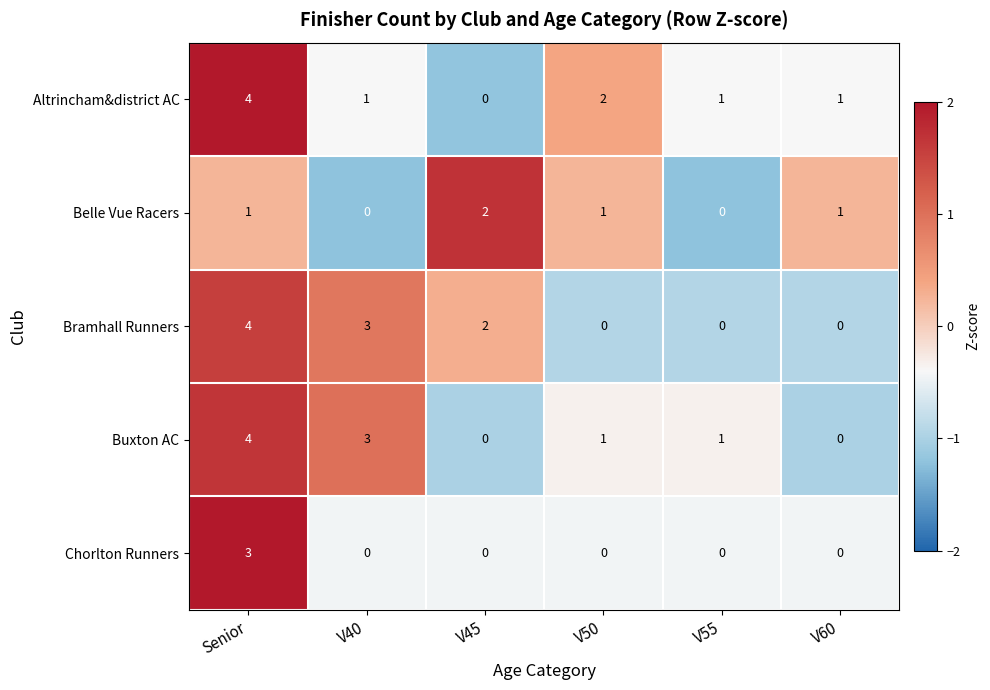

The Bramhall Runners series shows 1 at Senior. True or false?

False